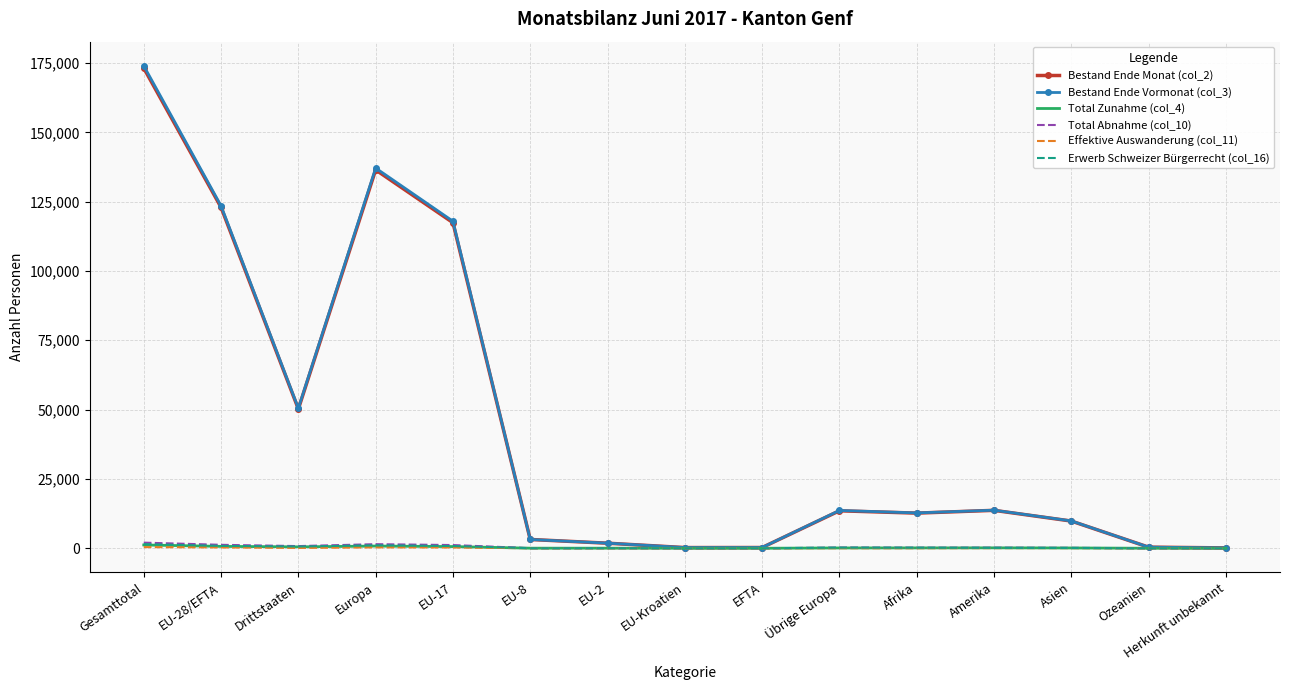

Which label corresponds to the largest value in the chart?

Gesamttotal